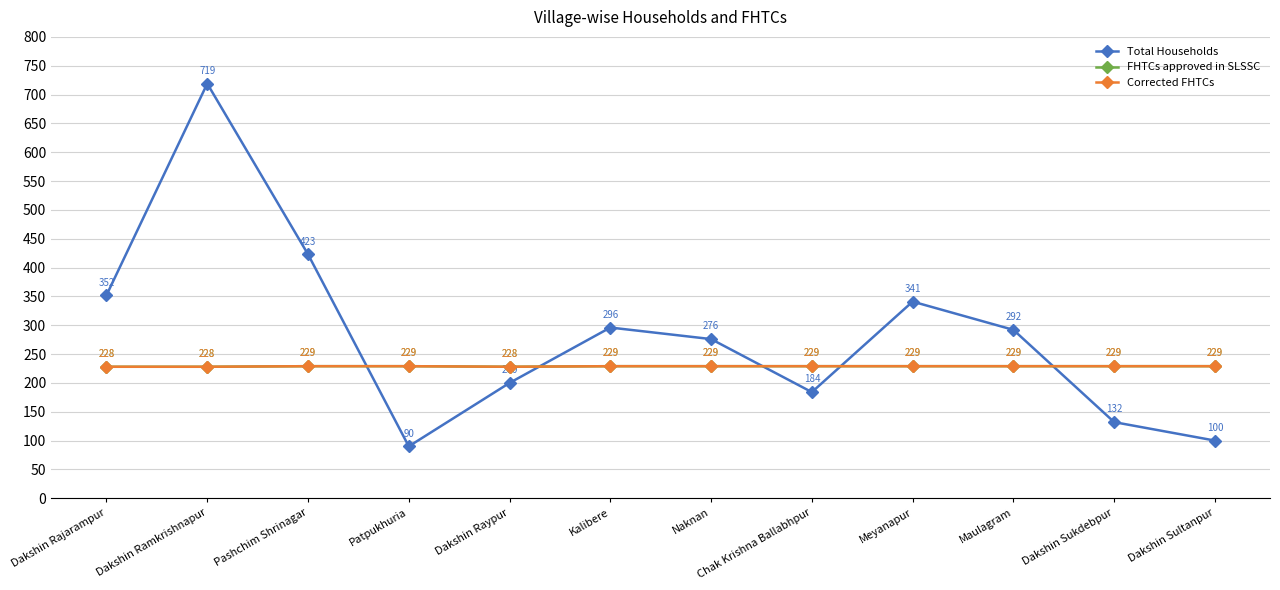

Reading right to left, extract all data points from this chart.

Total Households: 100	132	292	341	184	276	296	200	90	423	719	352
FHTCs approved in SLSSC: 229	229	229	229	229	229	229	228	229	229	228	228
Corrected FHTCs: 229	229	229	229	229	229	229	228	229	229	228	228